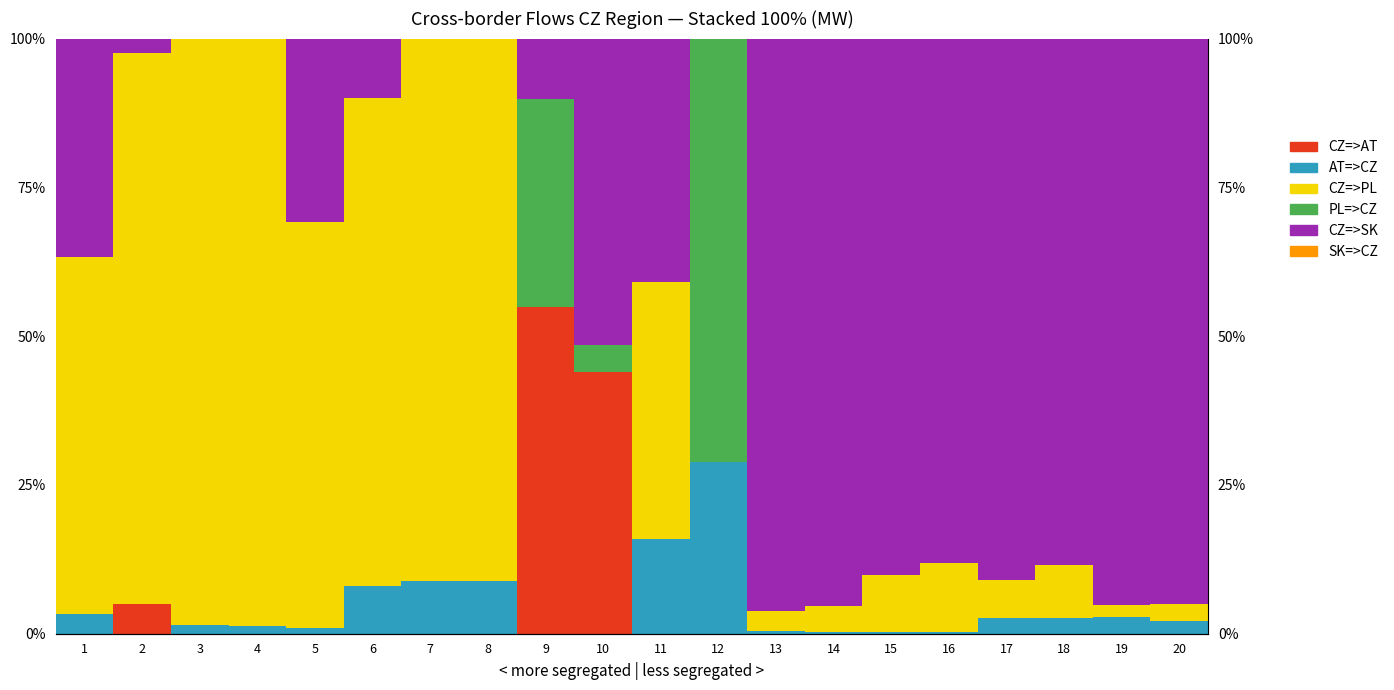

Reading left to right, list all the values displayed in this chart.

CZ=>AT: 0.0	5.0	0.0	0.0	0.0	0.0	0.0	0.0	54.9	43.9	0.0	0.0	0.0	0.0	0.0	0.0	0.0	0.0	0.0	0.0
AT=>CZ: 3.3	0.0	1.5	1.3	0.9	8.0	8.8	8.8	0.0	0.0	15.9	28.9	0.5	0.3	0.3	0.3	2.6	2.7	2.8	2.1
CZ=>PL: 60.0	92.6	98.5	98.7	68.2	82.1	91.2	91.2	0.0	0.0	43.2	0.0	3.4	4.3	9.5	11.6	6.4	8.8	2.0	2.9
PL=>CZ: 0.0	0.0	0.0	0.0	0.0	0.0	0.0	0.0	35.0	4.5	0.0	71.1	0.0	0.0	0.0	0.0	0.0	0.0	0.0	0.0
CZ=>SK: 36.6	2.4	0.0	0.0	30.9	9.9	0.0	0.0	10.1	51.5	40.9	0.0	96.1	95.4	90.2	88.1	91.0	88.5	95.2	95.0
SK=>CZ: 0.0	0.0	0.0	0.0	0.0	0.0	0.0	0.0	0.0	0.0	0.0	0.0	0.0	0.0	0.0	0.0	0.0	0.0	0.0	0.0